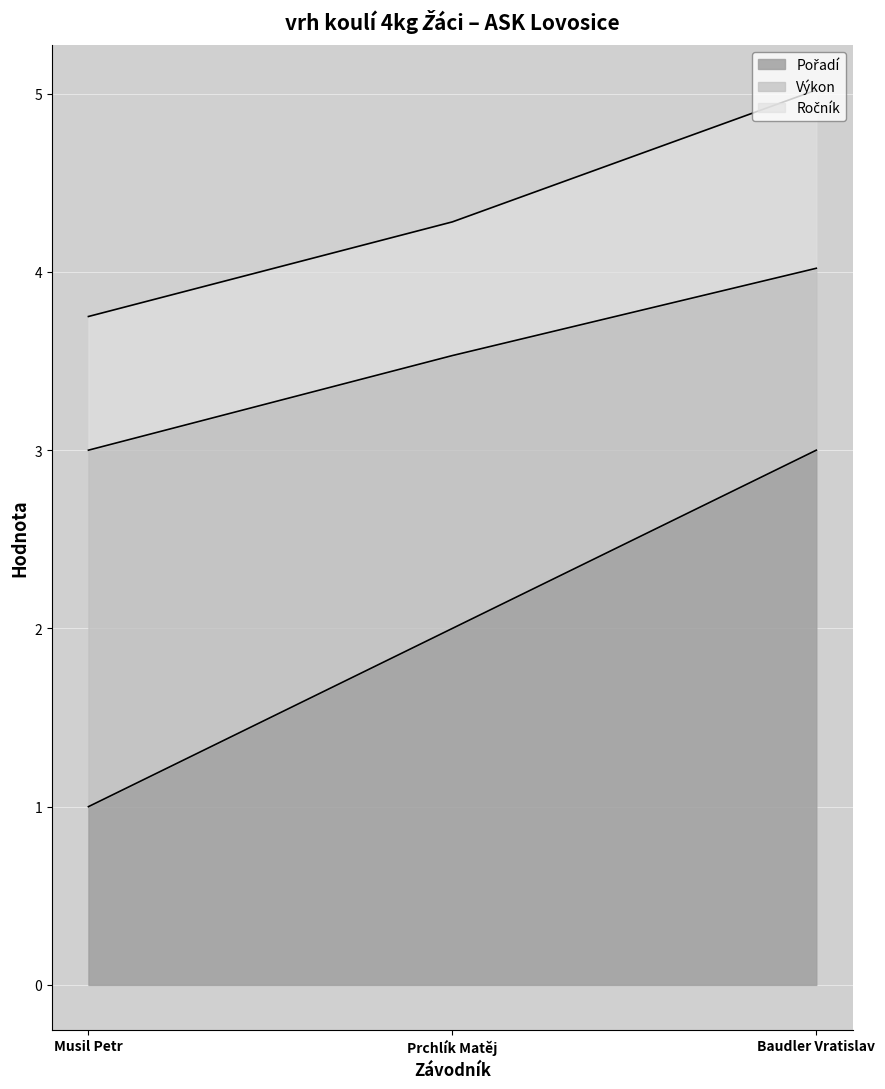

What is the value of the Výkon point at the 2nd from the left?

3.5